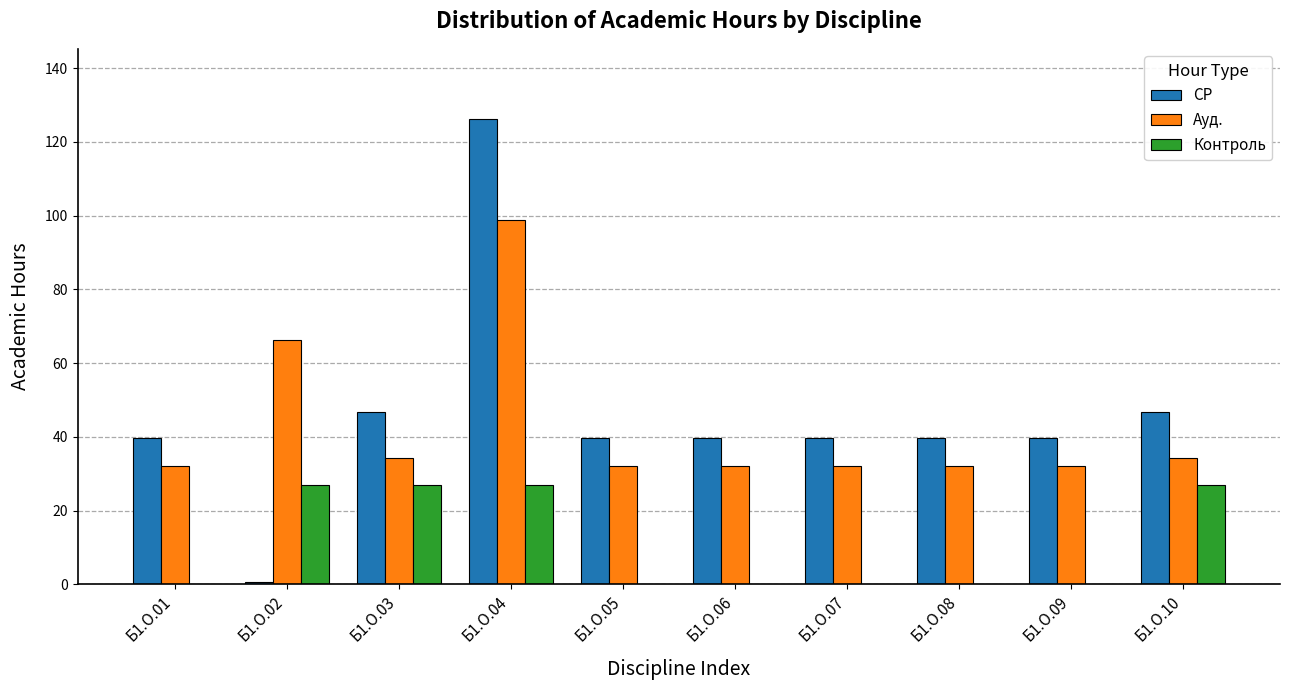

Reading left to right, extract all data points from this chart.

СР: Б1.О.01=39.8	Б1.О.02=0.7	Б1.О.03=46.7	Б1.О.04=126.3	Б1.О.05=39.8	Б1.О.06=39.8	Б1.О.07=39.8	Б1.О.08=39.8	Б1.О.09=39.8	Б1.О.10=46.7
Ауд.: Б1.О.01=32.2	Б1.О.02=66.3	Б1.О.03=34.3	Б1.О.04=98.7	Б1.О.05=32.2	Б1.О.06=32.2	Б1.О.07=32.2	Б1.О.08=32.2	Б1.О.09=32.2	Б1.О.10=34.3
Контроль: Б1.О.01=0.0	Б1.О.02=27.0	Б1.О.03=27.0	Б1.О.04=27.0	Б1.О.05=0.0	Б1.О.06=0.0	Б1.О.07=0.0	Б1.О.08=0.0	Б1.О.09=0.0	Б1.О.10=27.0